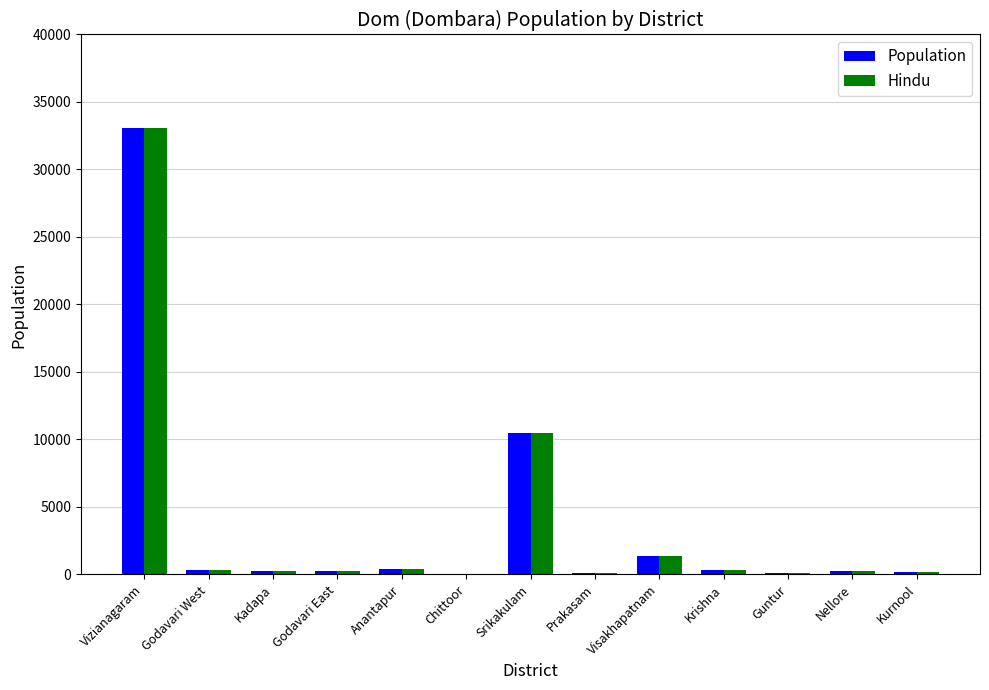

What is the sum of all Population values?

47230